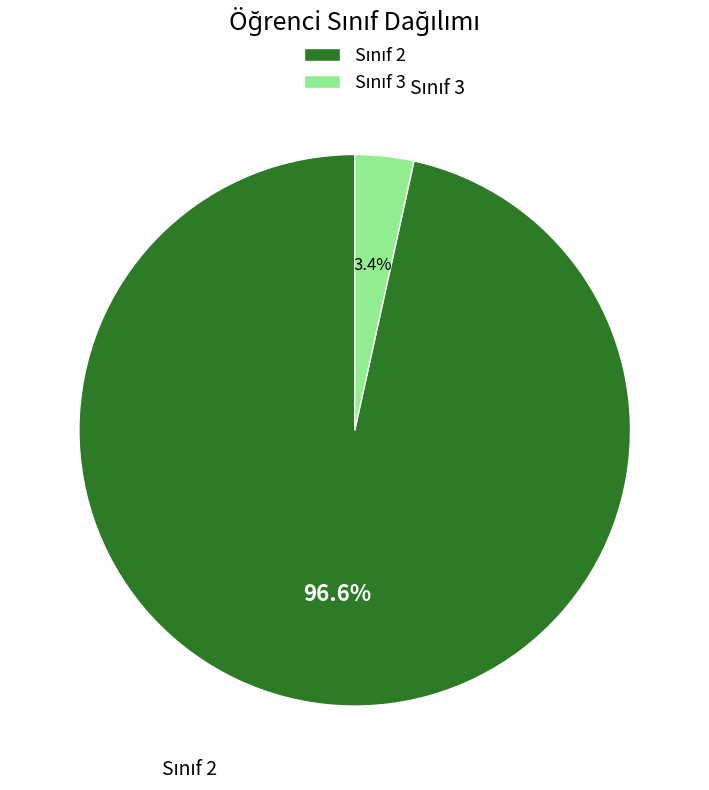

To the nearest percent, what is the average slice percentage?

50%